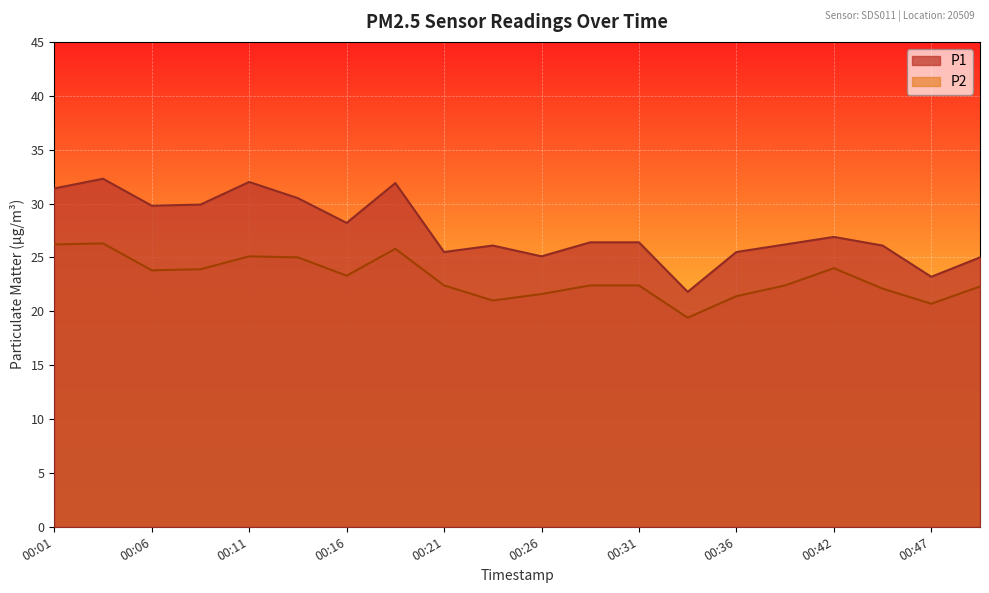

What is the spread (max minus min) of values at 00:42?

2.9